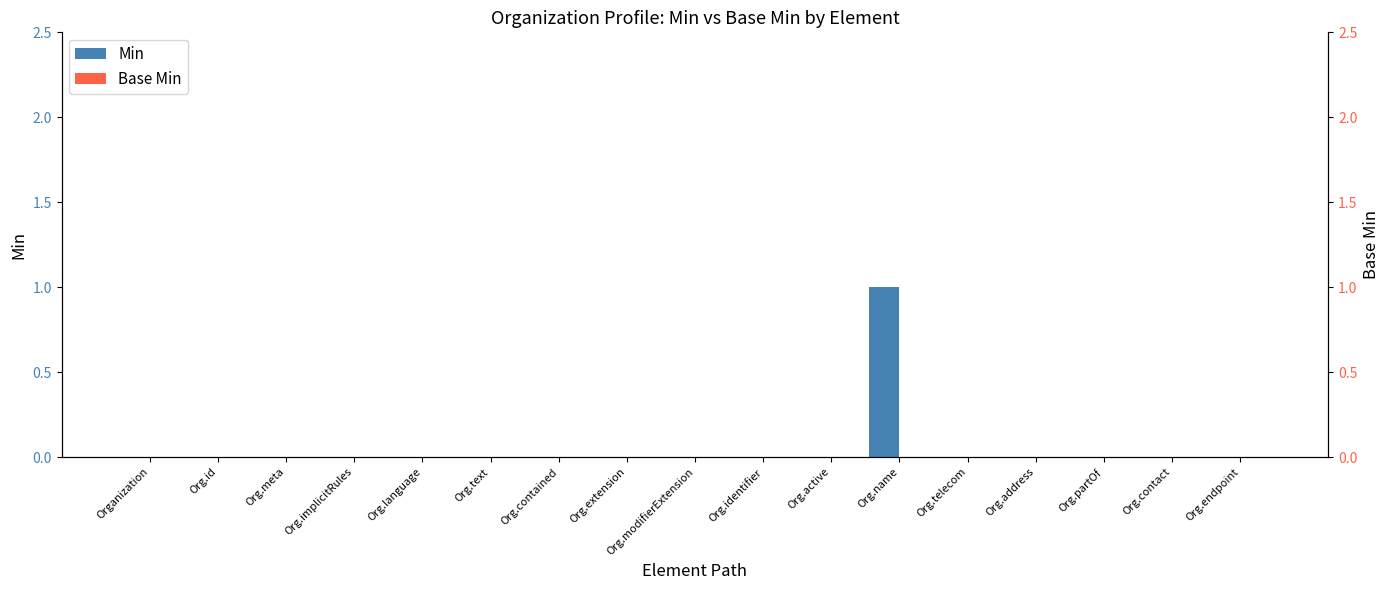

What position from the left is Org.identifier?

10